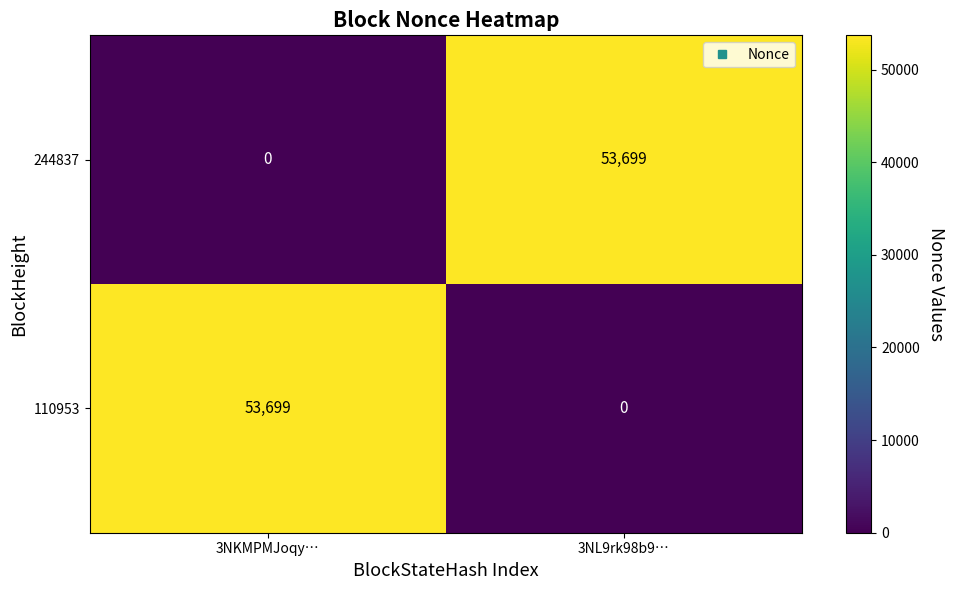

True or false: 244837 has a value of 53699 at 3NL9rk98b9….

True